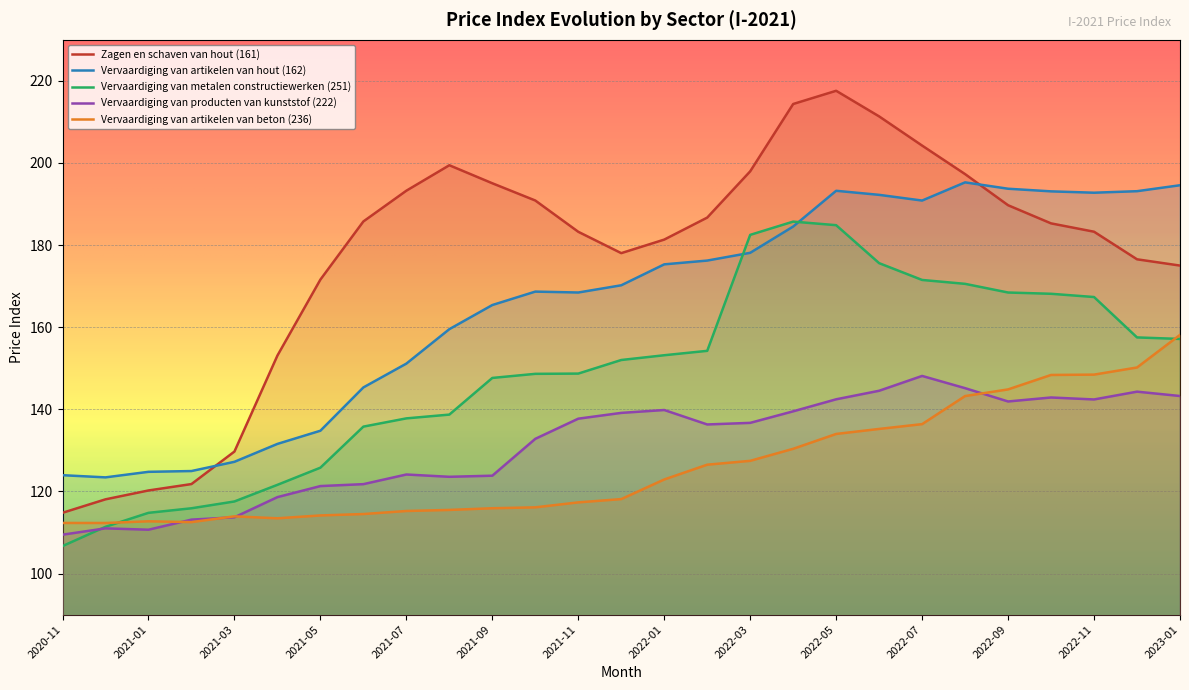

How many lines are shown in the chart?

5